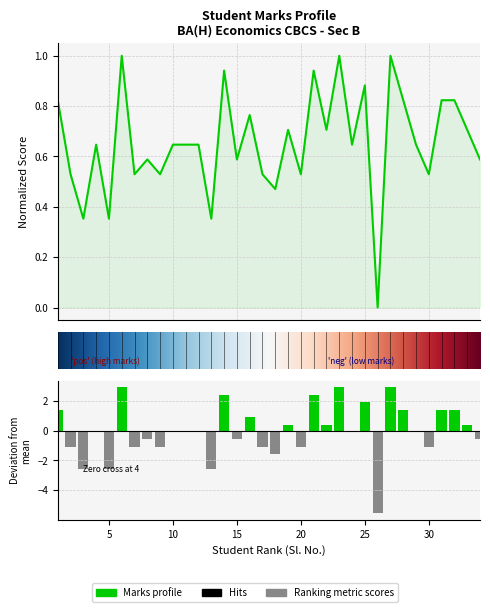

At which category does the chart reach its minimum across all series?

26